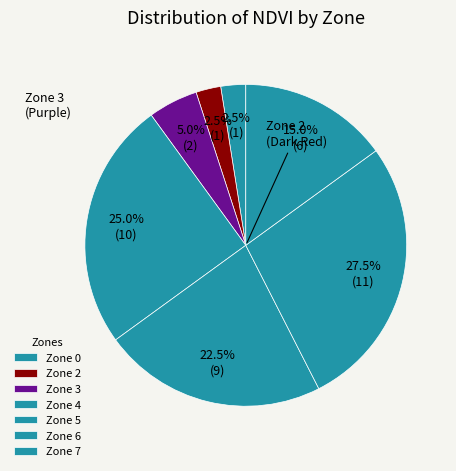

What is the largest slice in the pie chart?

Zone 6